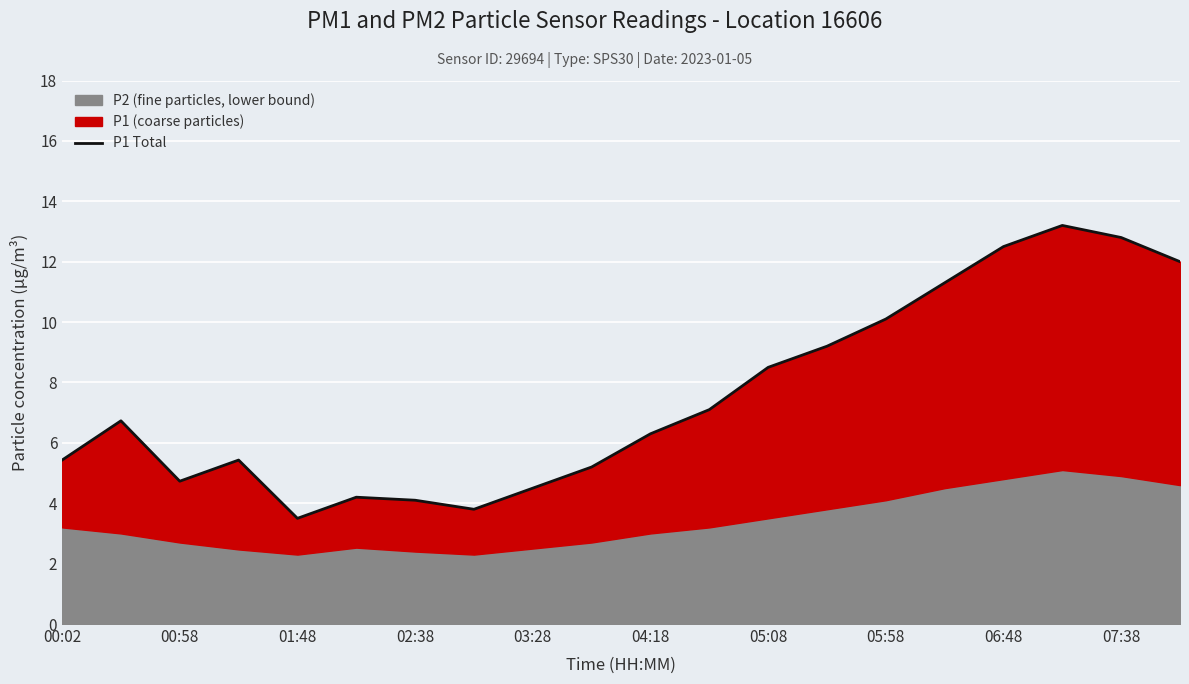

At which category does the data reach its first local valley?

00:58